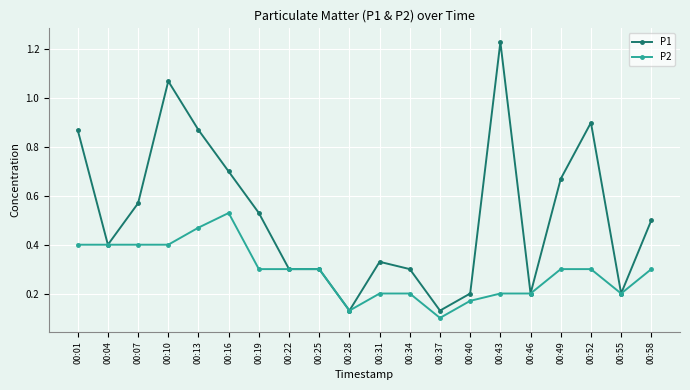

Which series has the widest spread of values?

P1